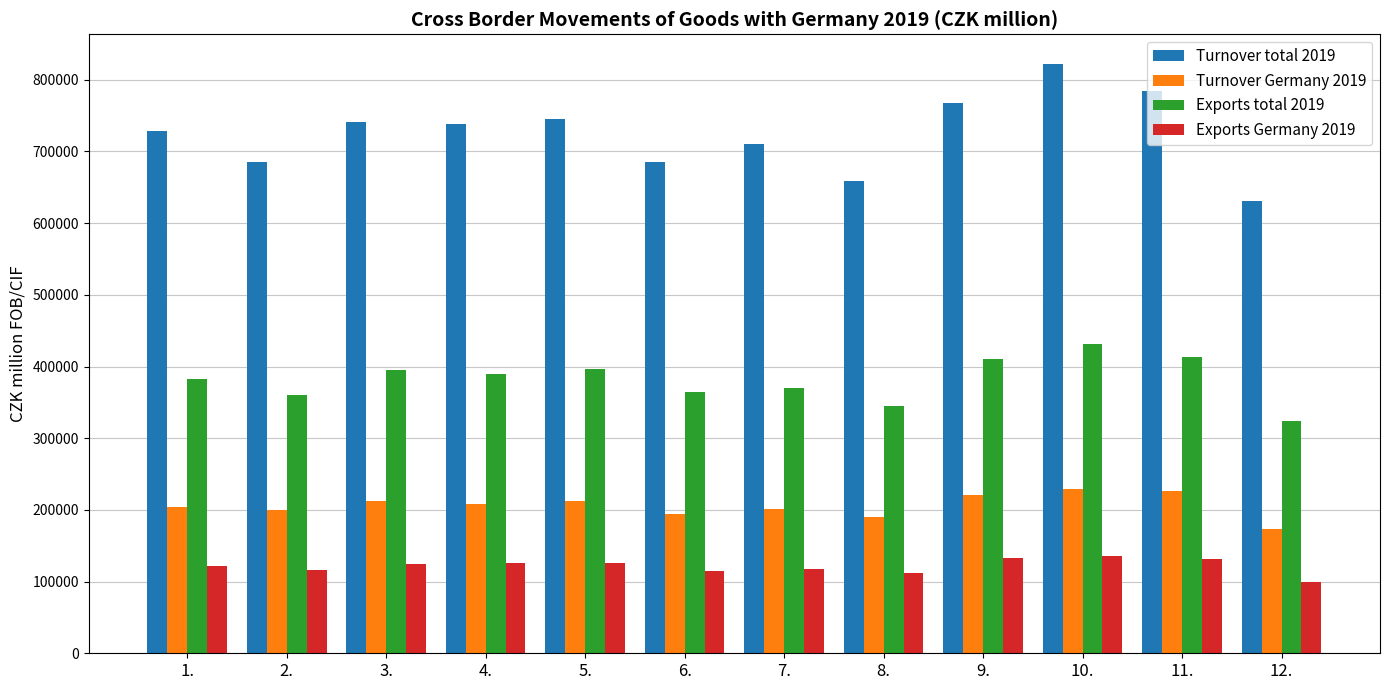

Are the bars grouped side by side (vs. stacked)?

Yes